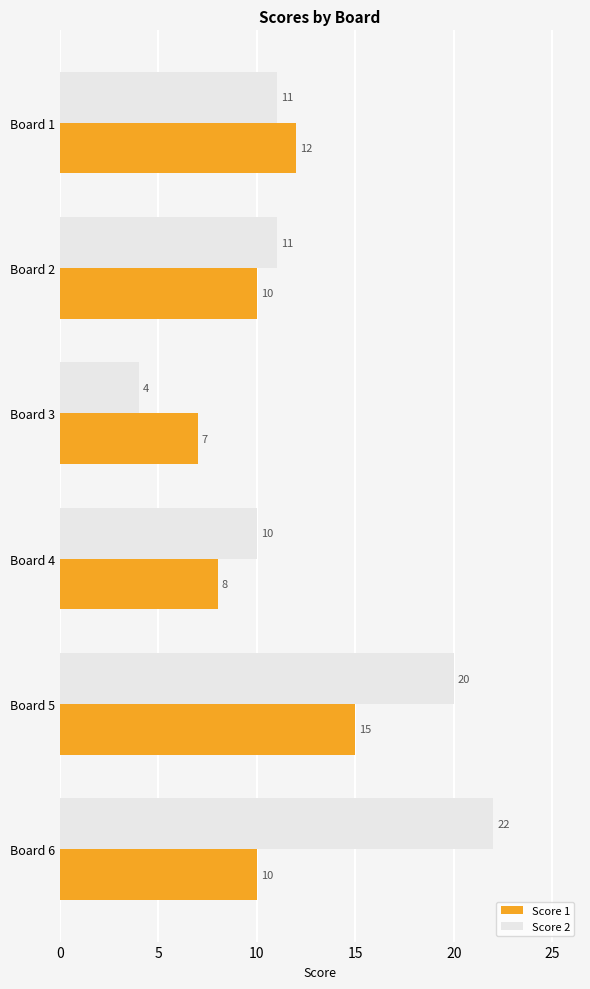

At which label does Score 2 reach its minimum?

Board 3